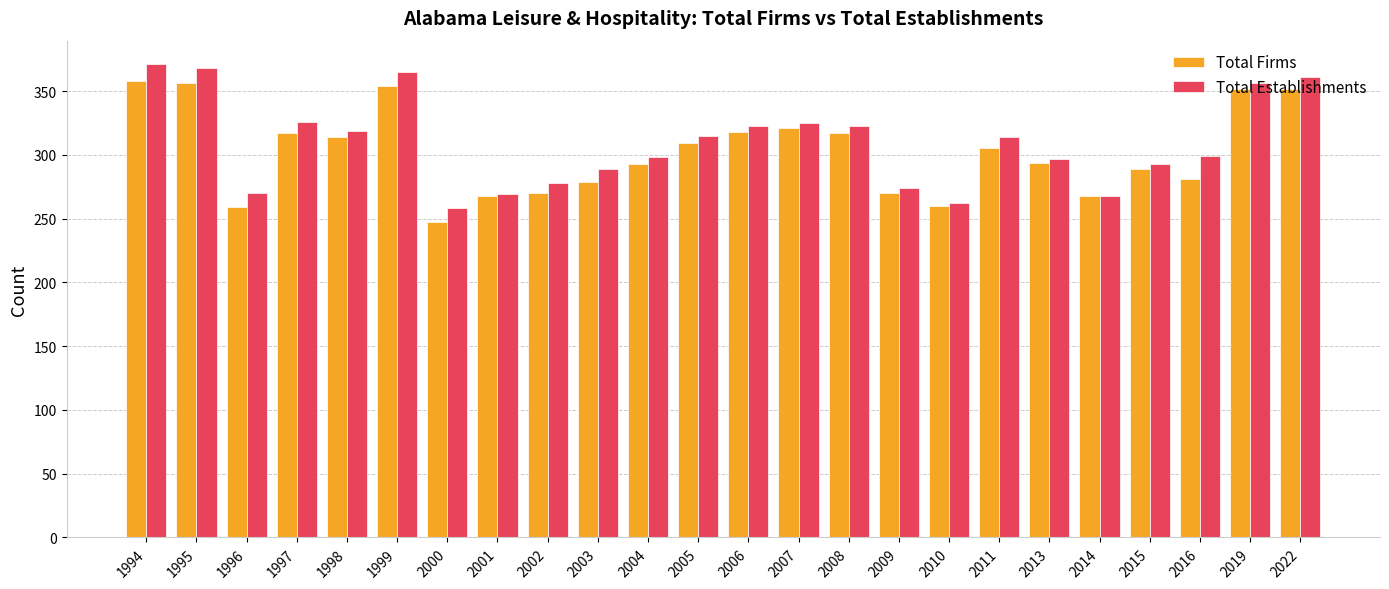

The value of Total Firms at 1998 is 314. True or false?

True